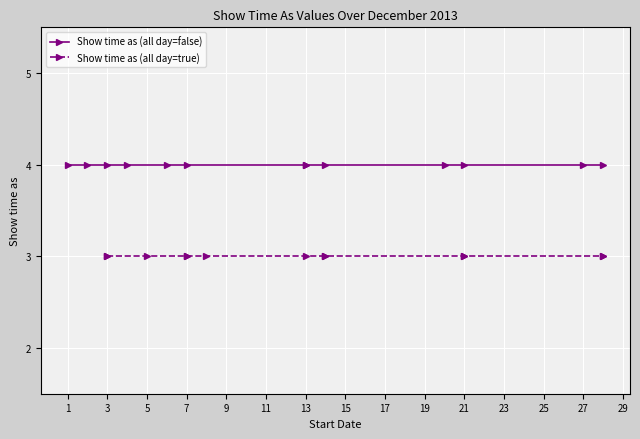

Which label corresponds to the smallest value in the chart?

1